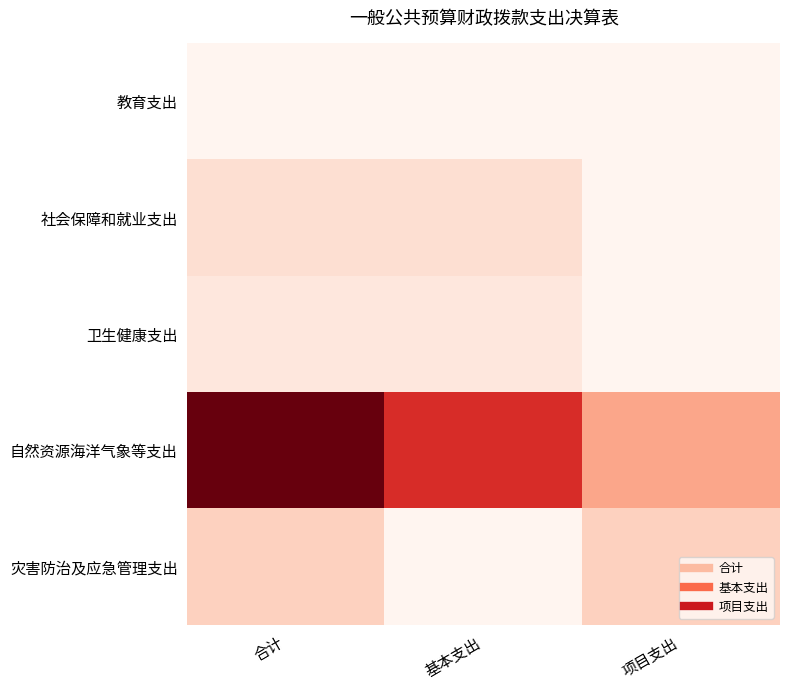

How many data points does each series have?

3